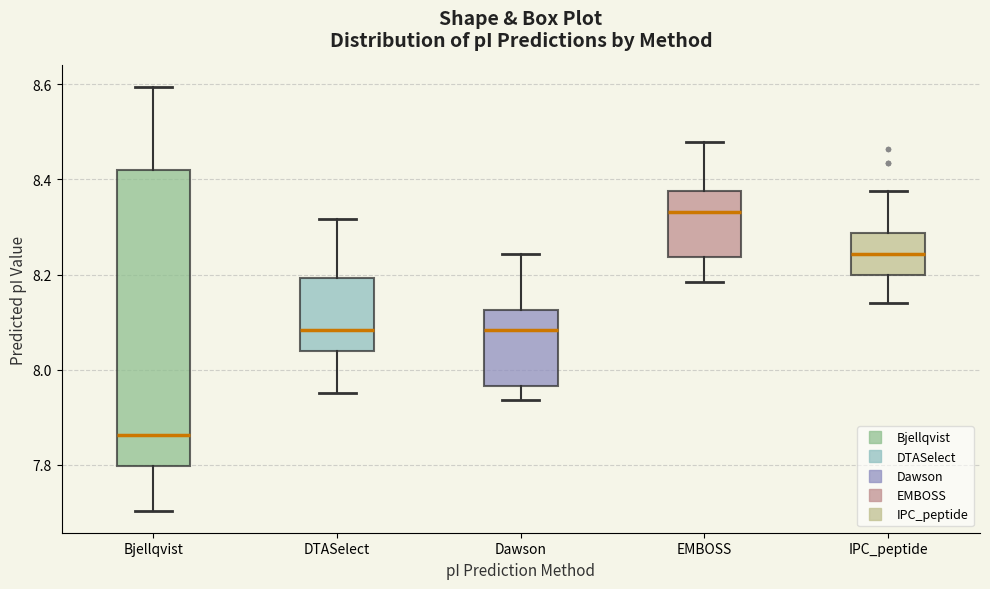

Which box's median line is the lowest?

Bjellqvist